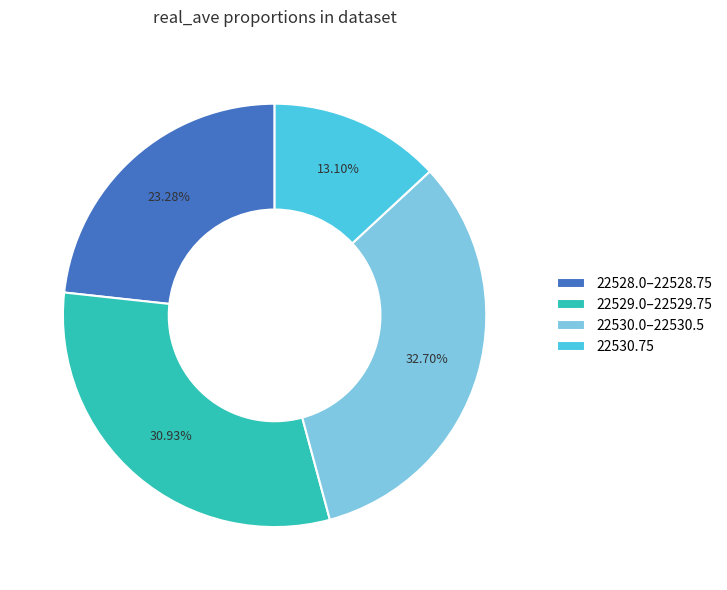

Rank the categories by value from highest to lowest.

22530.0–22530.5, 22529.0–22529.75, 22528.0–22528.75, 22530.75